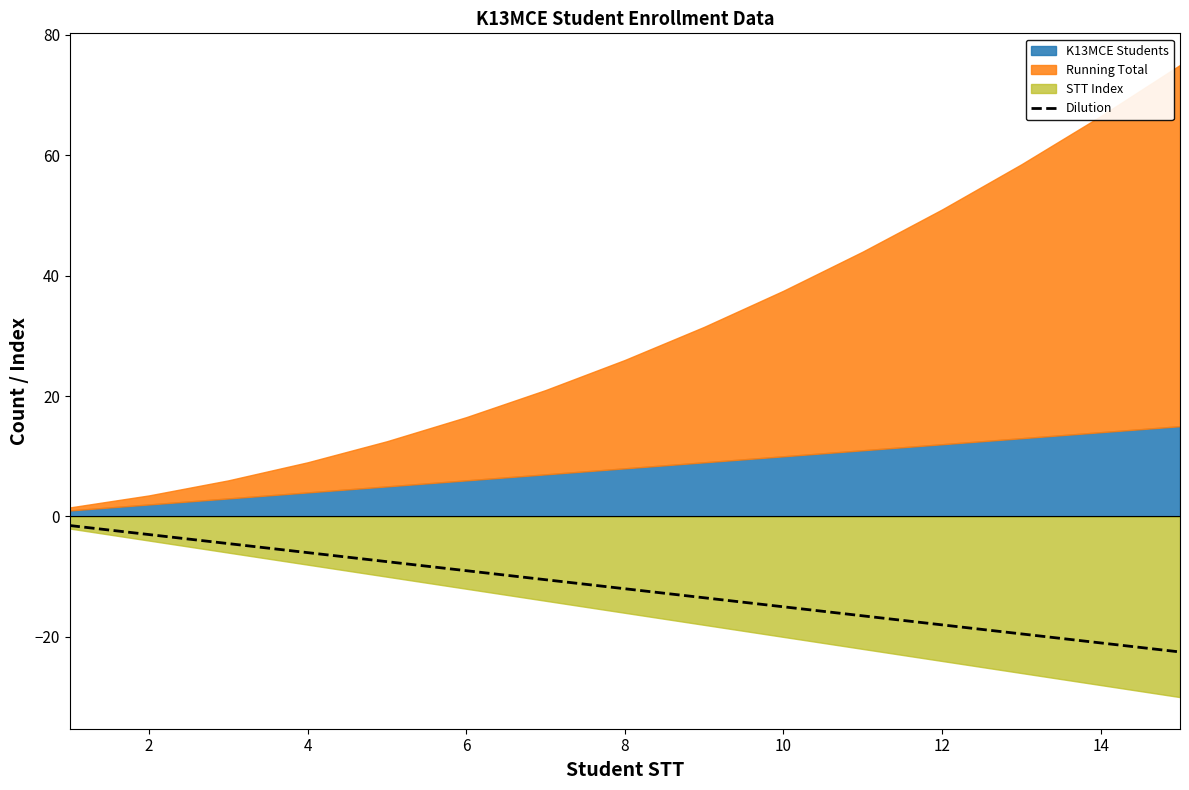

How many categories are shown in the chart?

15